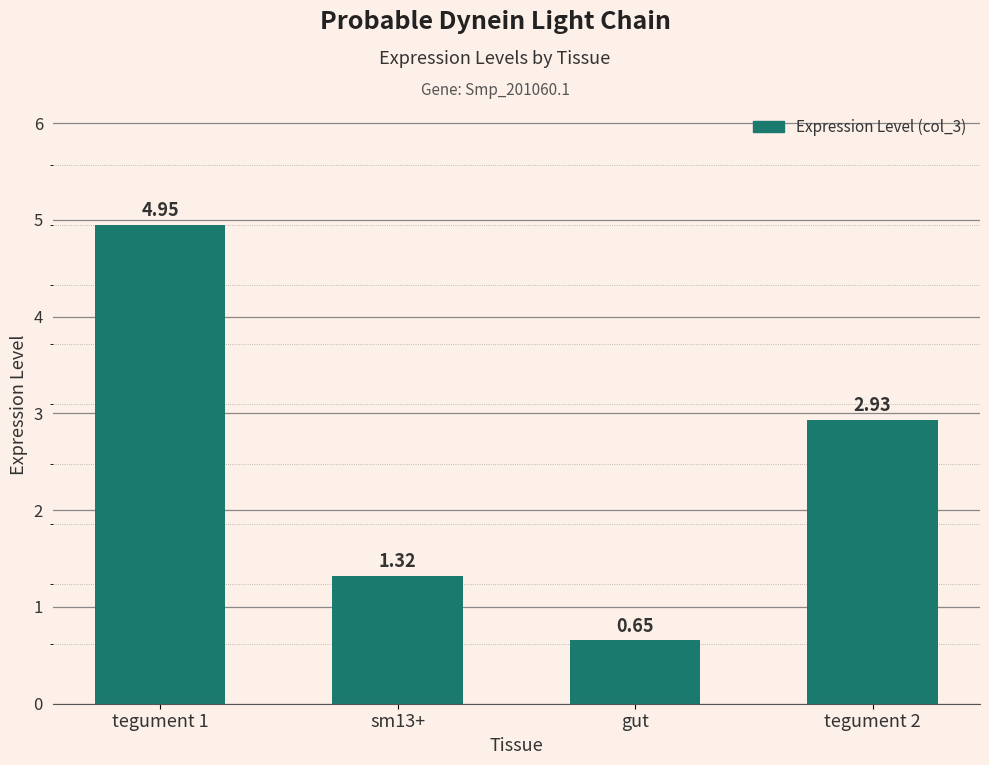

Which has a higher value, sm13+ or tegument 1?

tegument 1